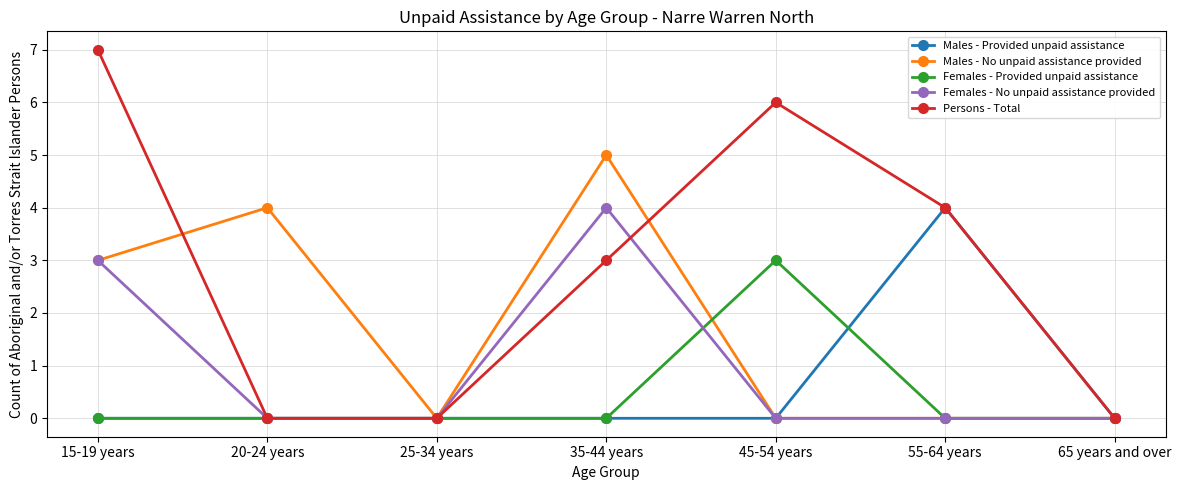

True or false: Males - Provided unpaid assistance has a value of 0 at 25-34 years.

True